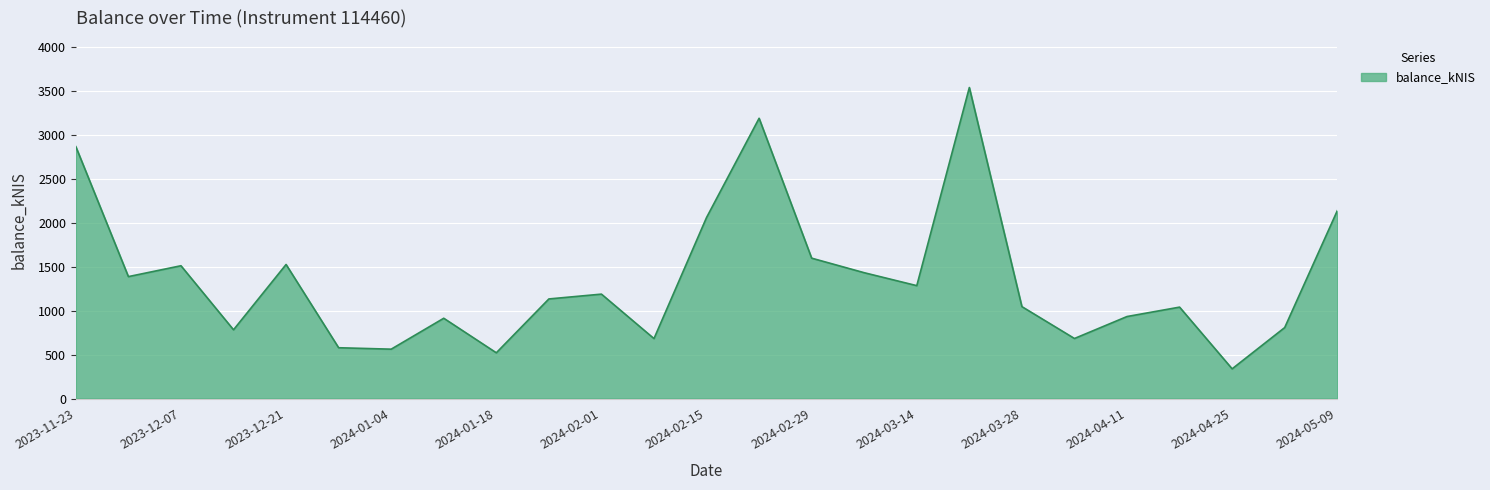

What is the minimum value shown in the chart?

337.9